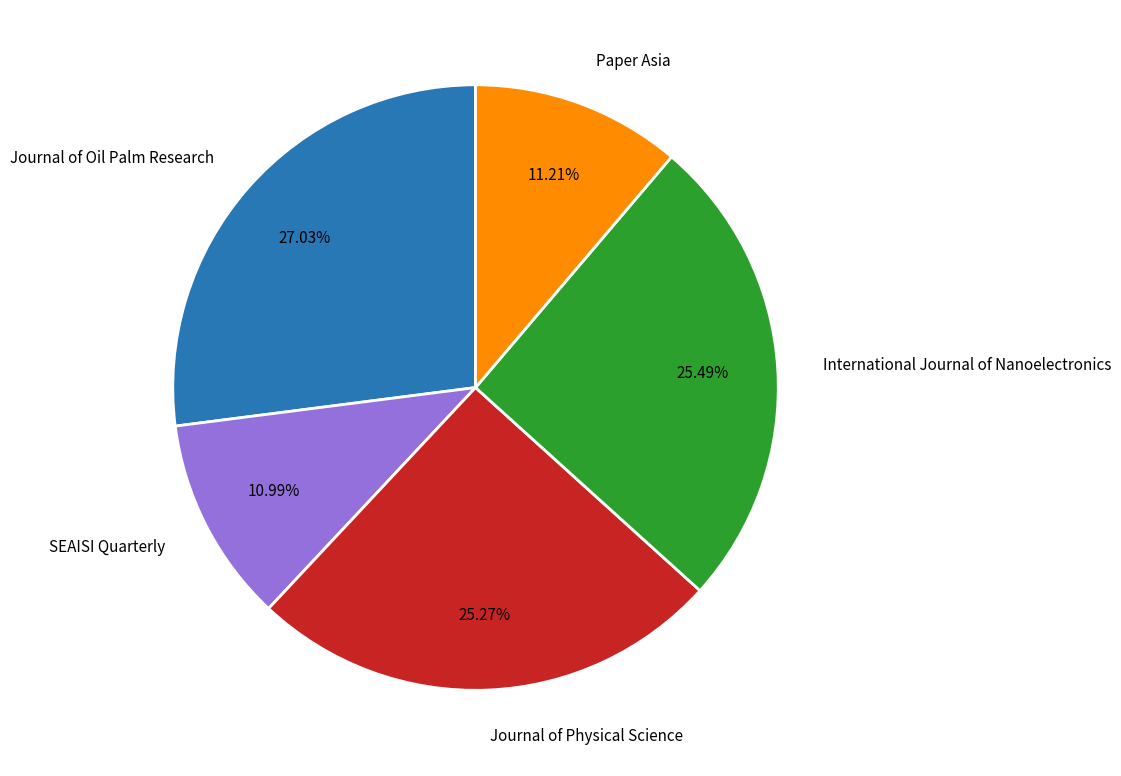

How many slices are in this pie chart?

5